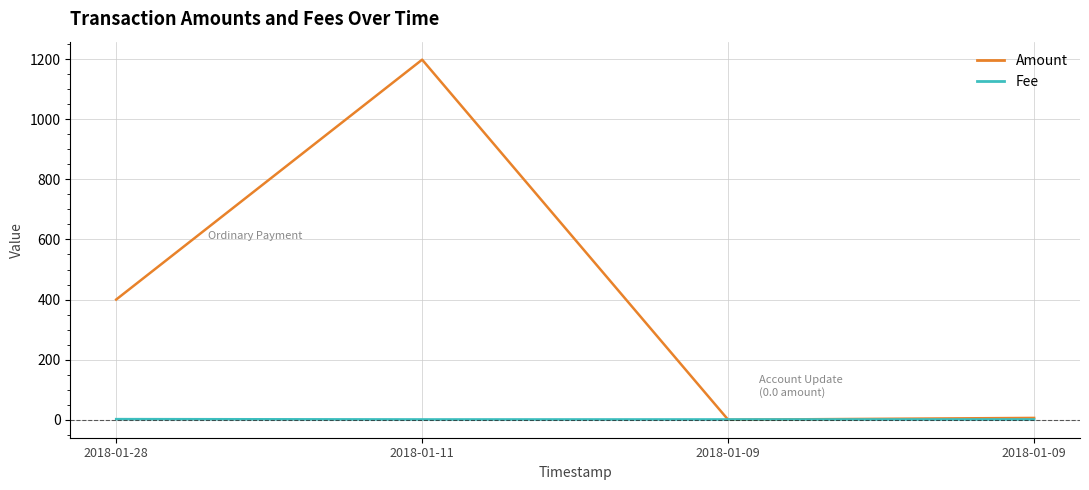

How many categories are shown in the chart?

4